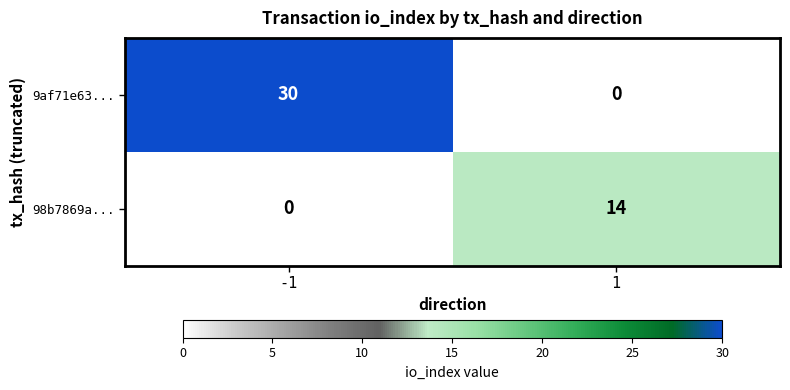

What is the difference between the highest and lowest values at 1?

14